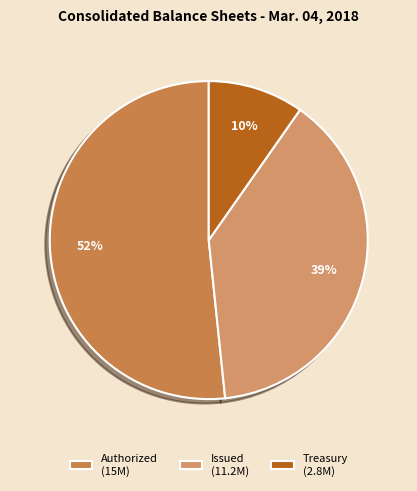

Which slice is the largest?

Authorized (15M)